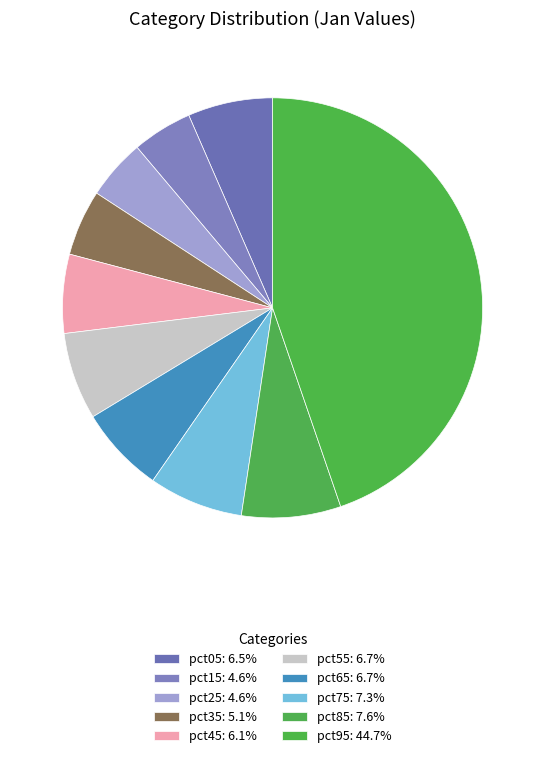

Rank the categories by value from highest to lowest.

pct95, pct85, pct75, pct55, pct65, pct05, pct45, pct35, pct25, pct15